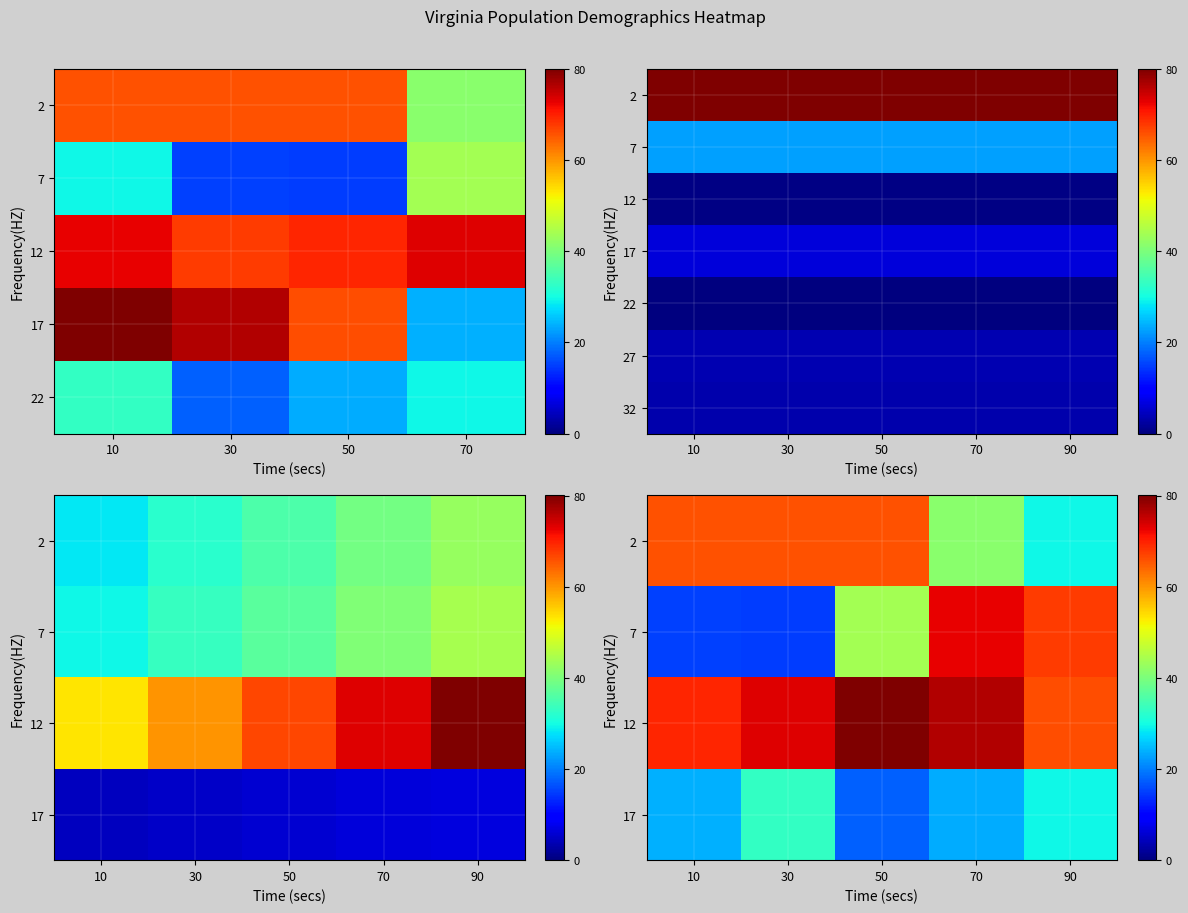

The 32 series shows 83832 at 70. True or false?

False